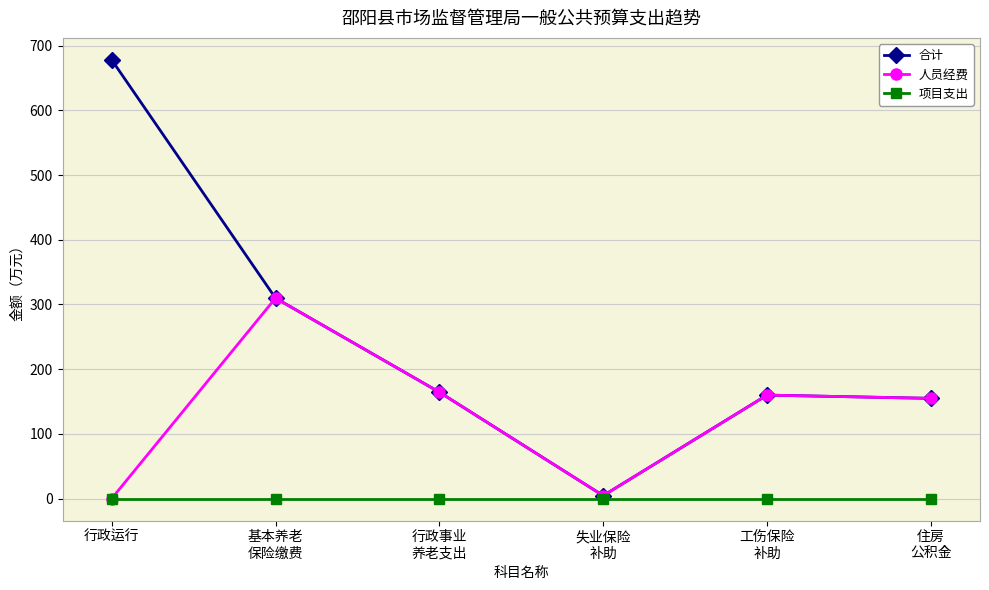

At which label is 合计 closest to 341?

基本养老
保险缴费